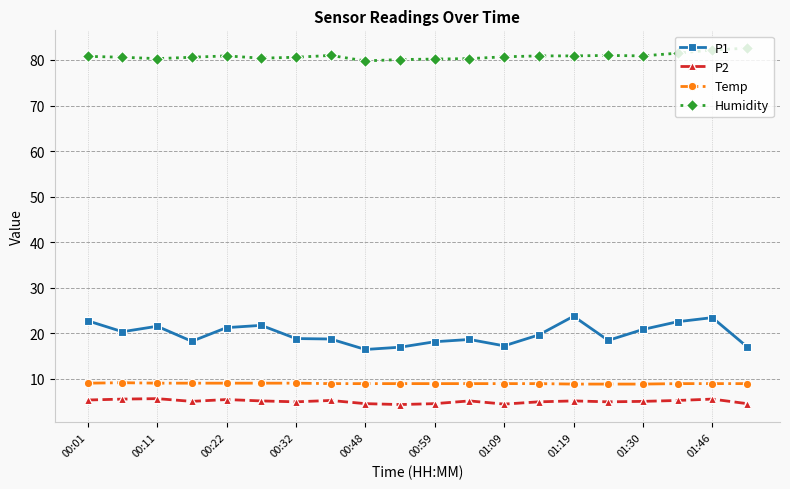

Which series has the widest spread of values?

P1